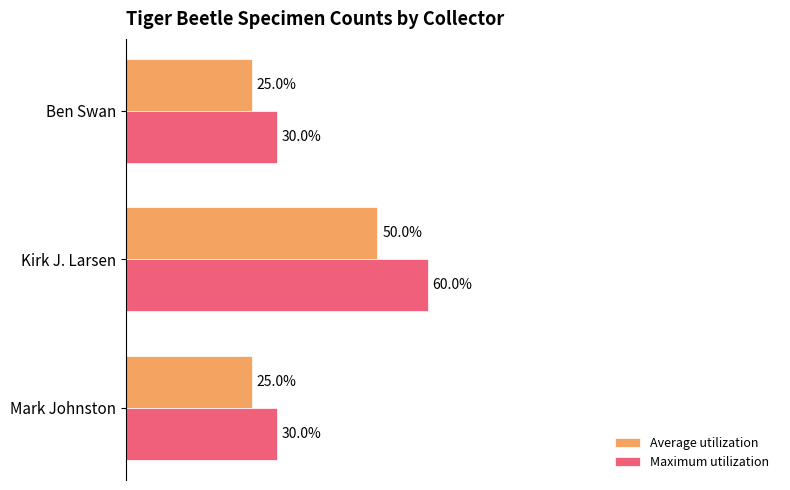

At Ben Swan, list the series in order from smallest to largest.

Average utilization, Maximum utilization